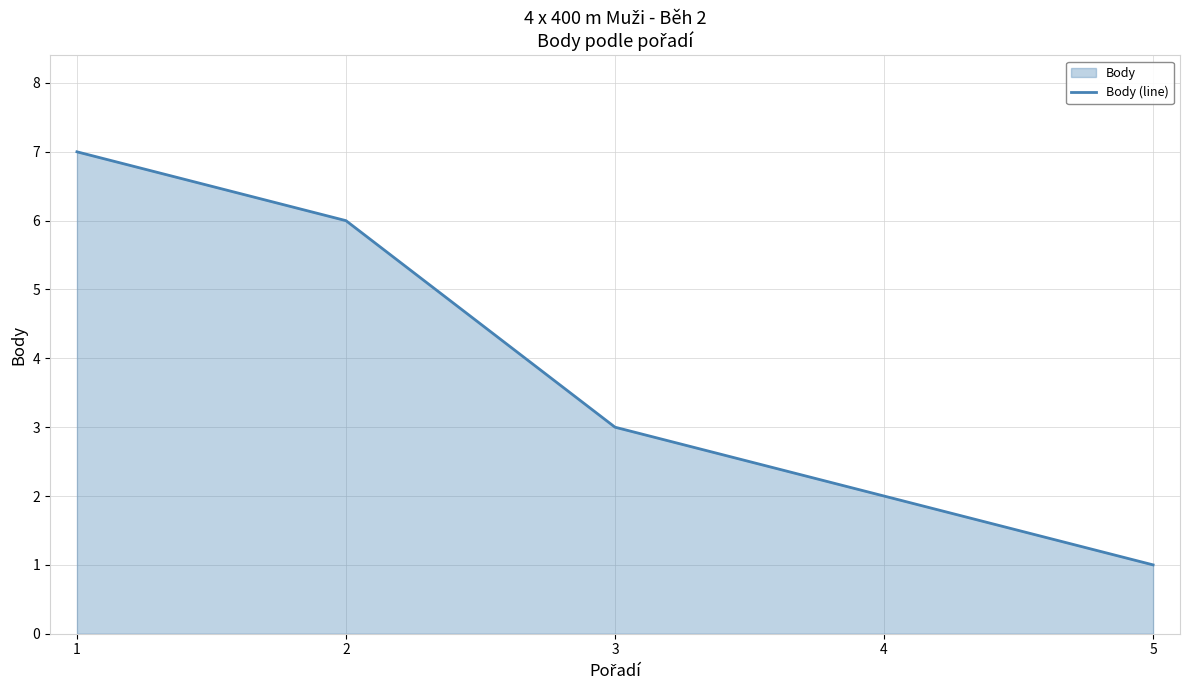

Reading left to right, transcribe all the data shown in this chart.

7	6	3	2	1